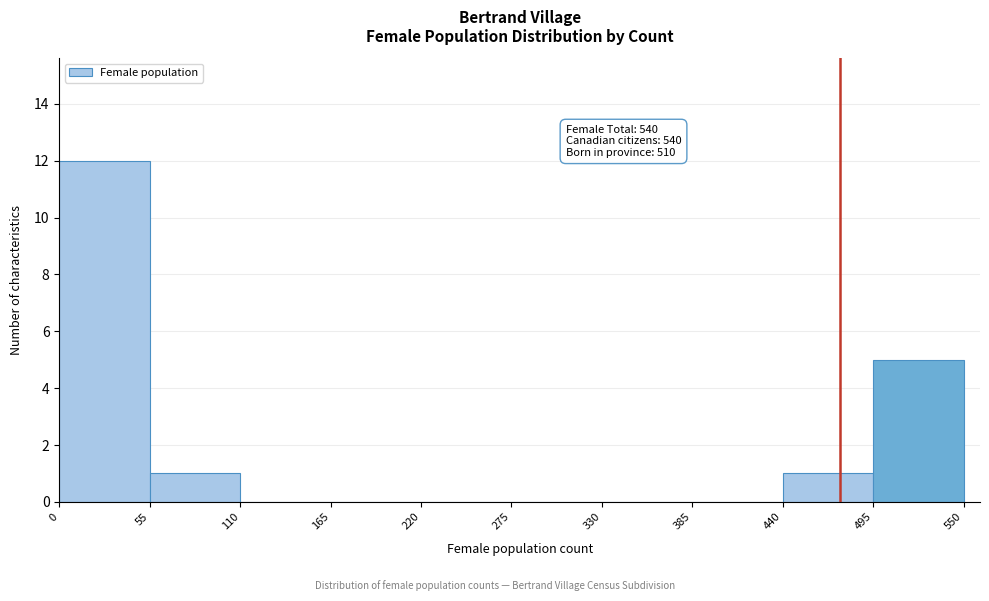

Over which range of the x-axis is the bar tallest?

0 to 55